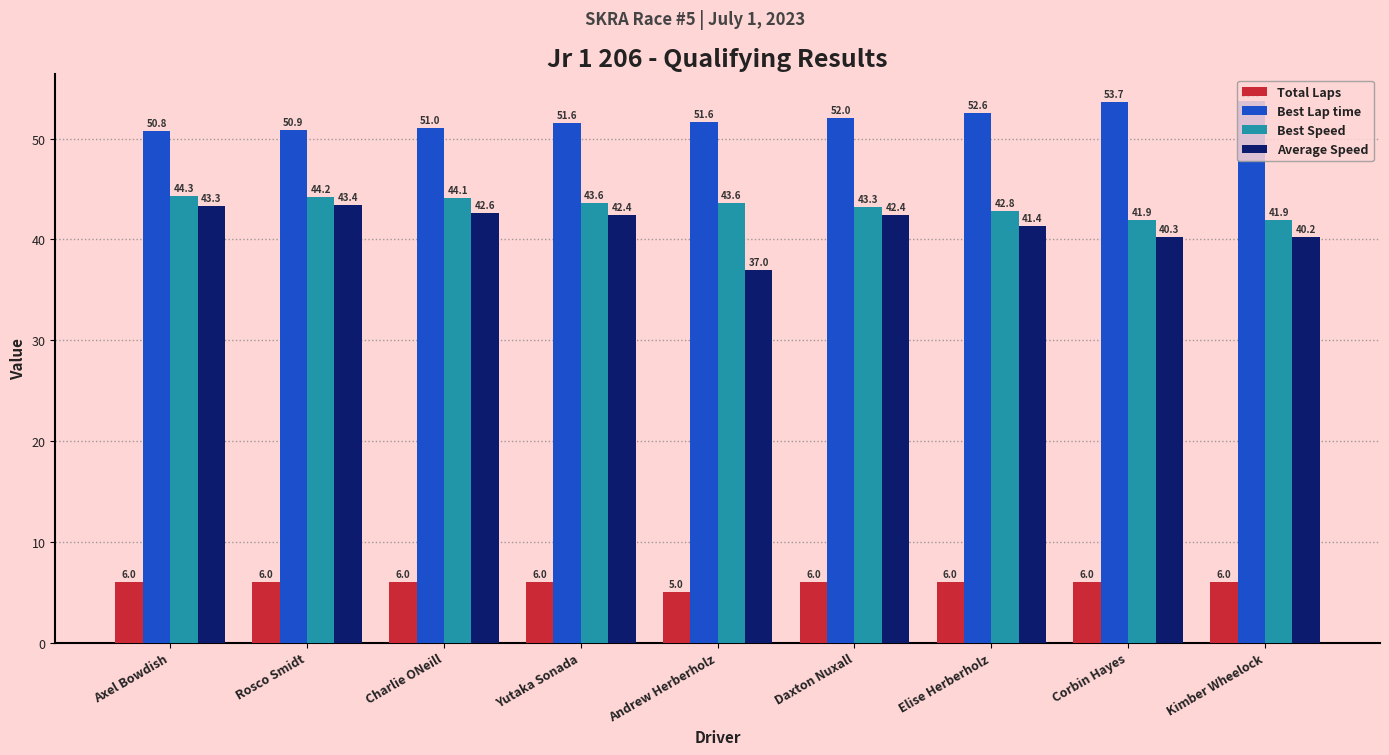

Which series changed the most between Rosco Smidt and Daxton Nuxall?

Best Lap time